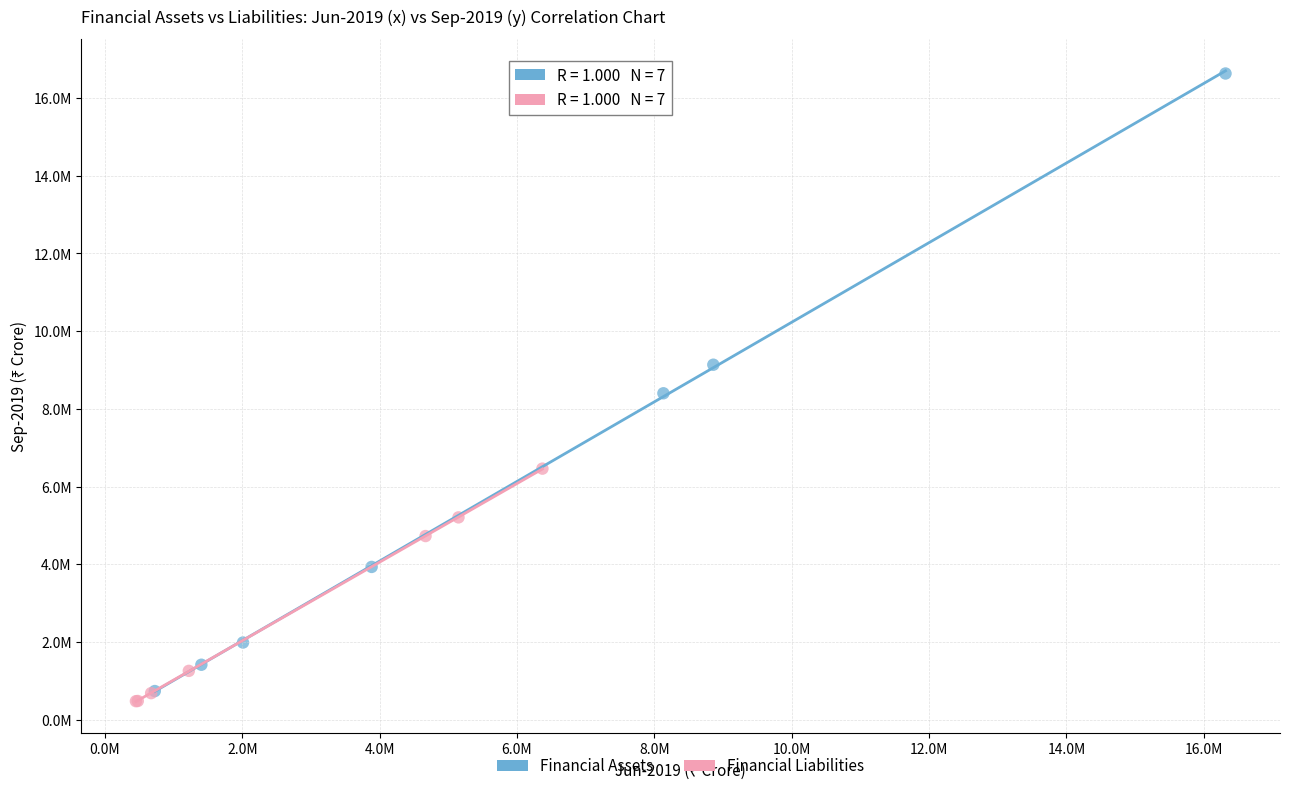

Which series has the largest Y range (max minus min)?

Financial Assets